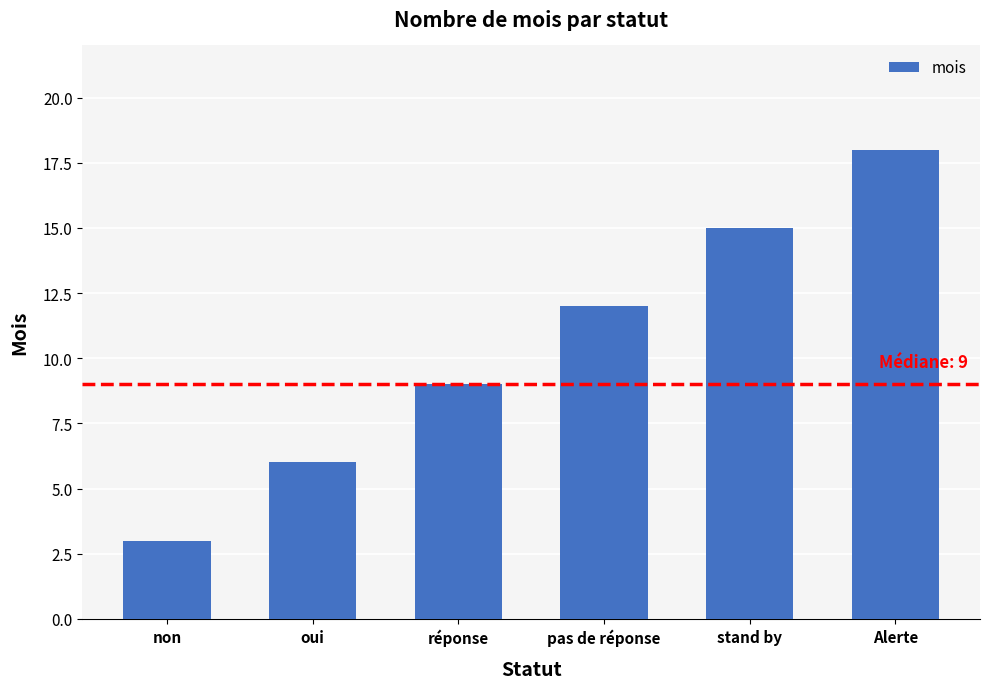

How many bars are there in total?

6